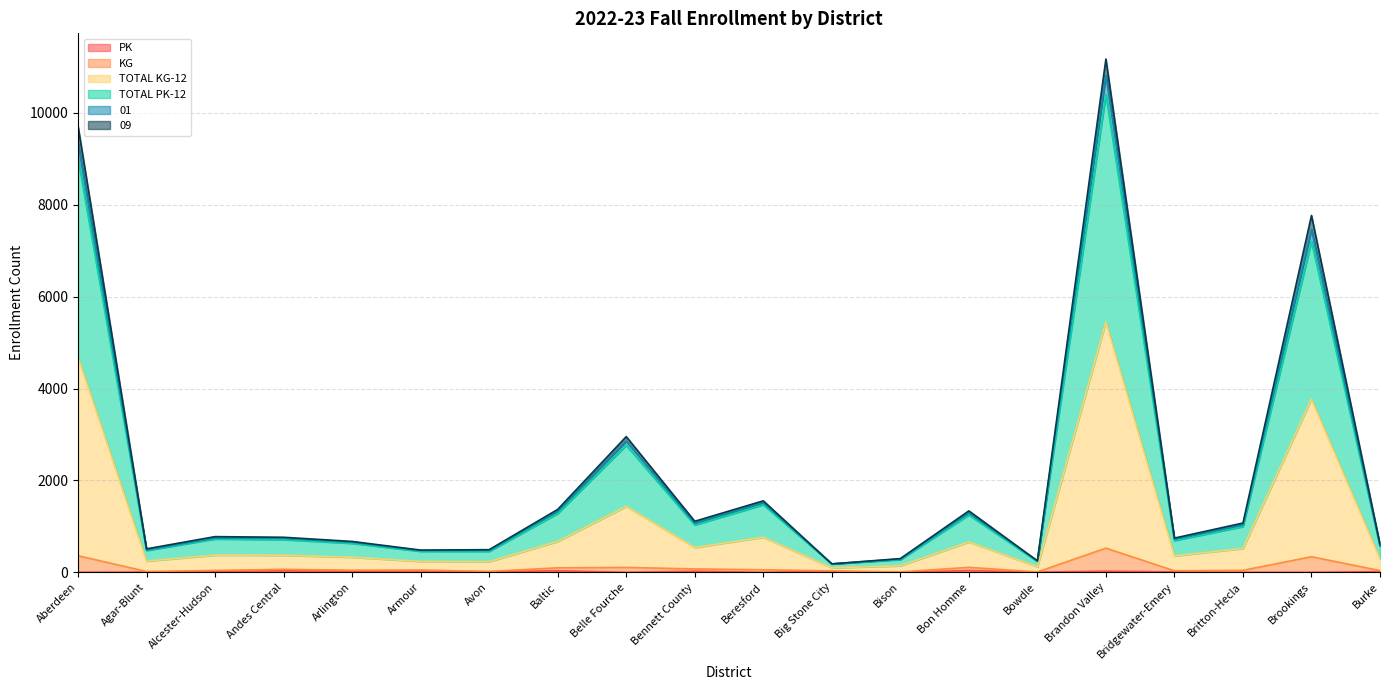

Between Burke and Bon Homme, which is larger?

Bon Homme